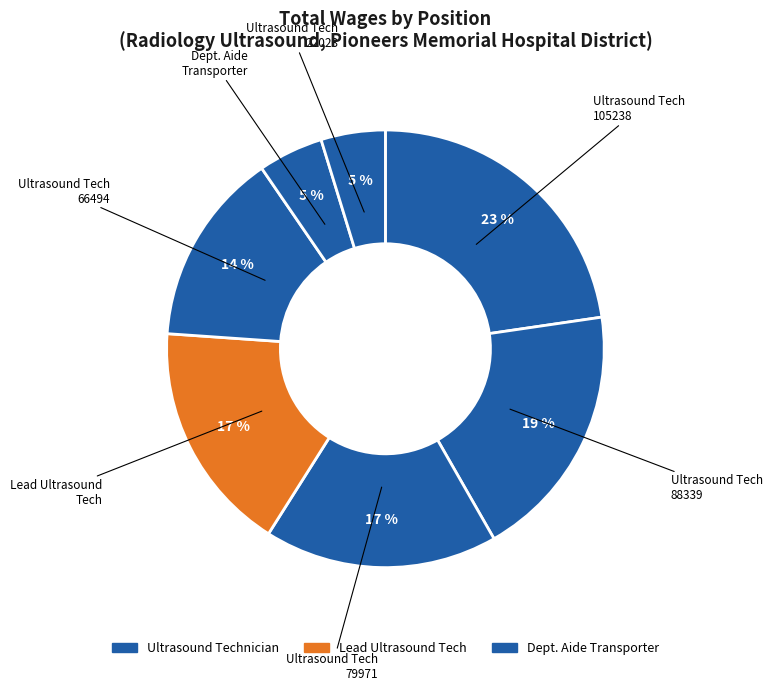

Rank the categories by value from highest to lowest.

Ultrasound Technician (105238), Ultrasound Technician (88339), Ultrasound Technician (79971), Lead Ultrasound Tech, Ultrasound Technician (66494), Dept. Aide Transporter, Ultrasound Technician (22023)